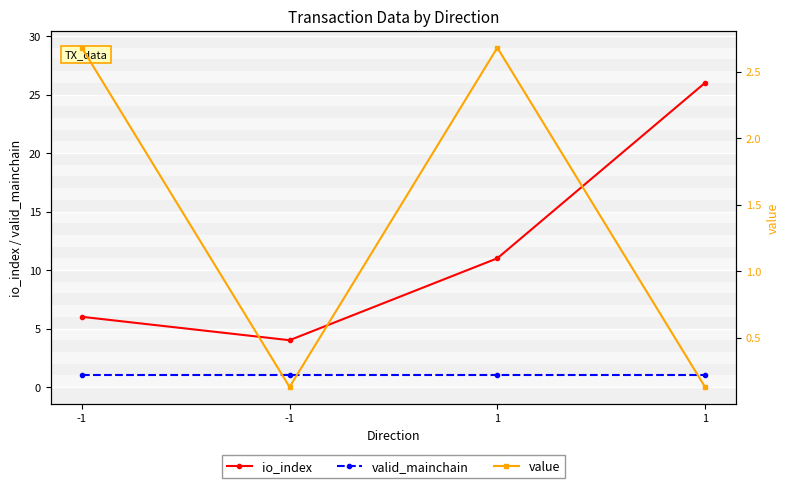

What is the spread (max minus min) of values at -1?

5.0